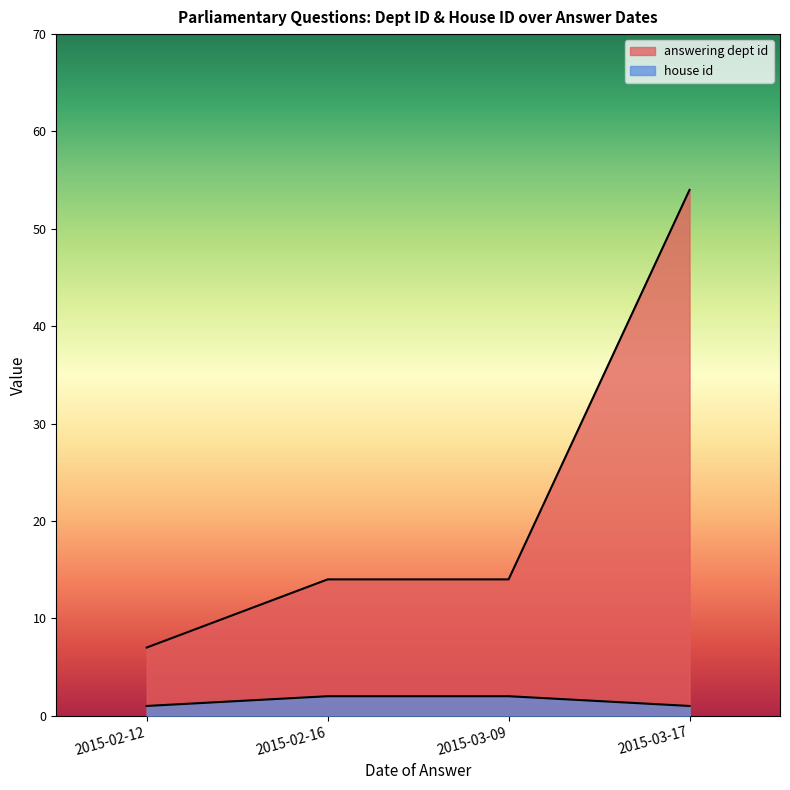

Does the chart display data point markers on the line(s)?

No